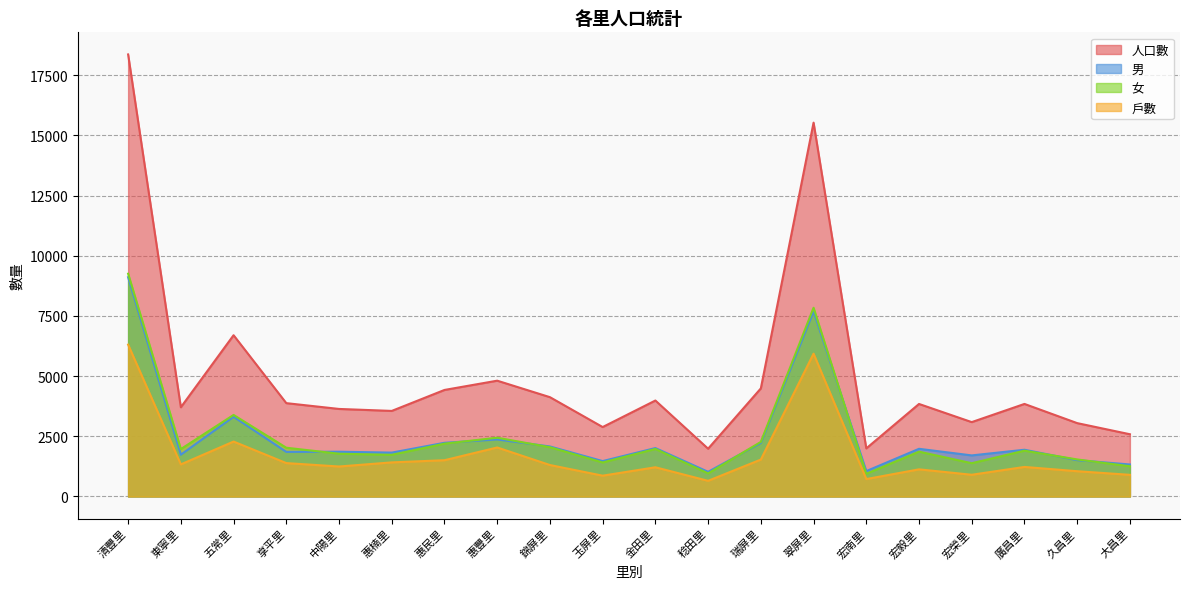

What is the total value across all series at 翠屏里?

36994